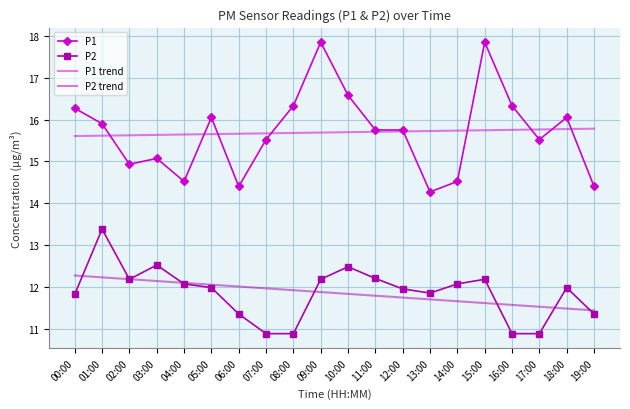

How many categories are shown in the chart?

20